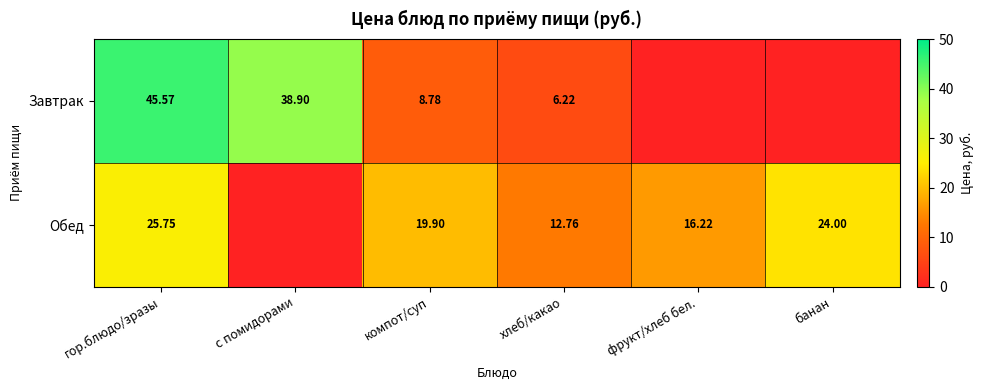

Is it true that Обед equals 35.1 at компот/суп?

False